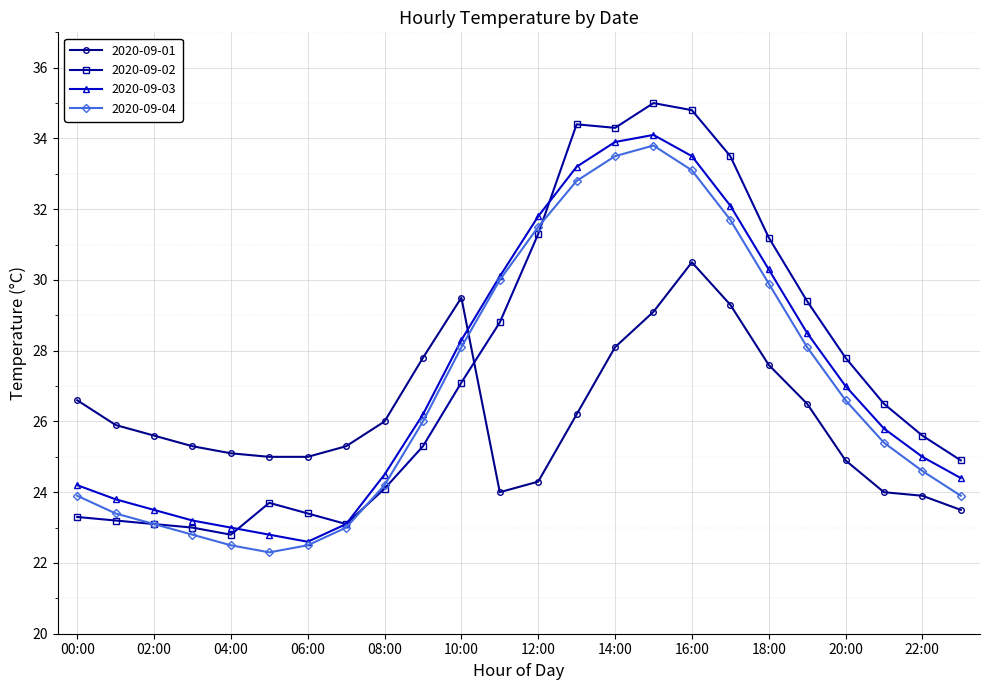

How many intersections are there between 2020-09-01 and 2020-09-03?

1